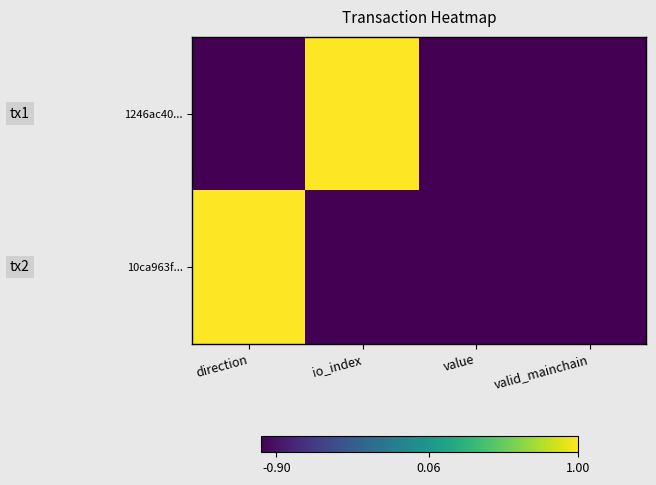

Which series has the largest total across all categories?

1246ac40...